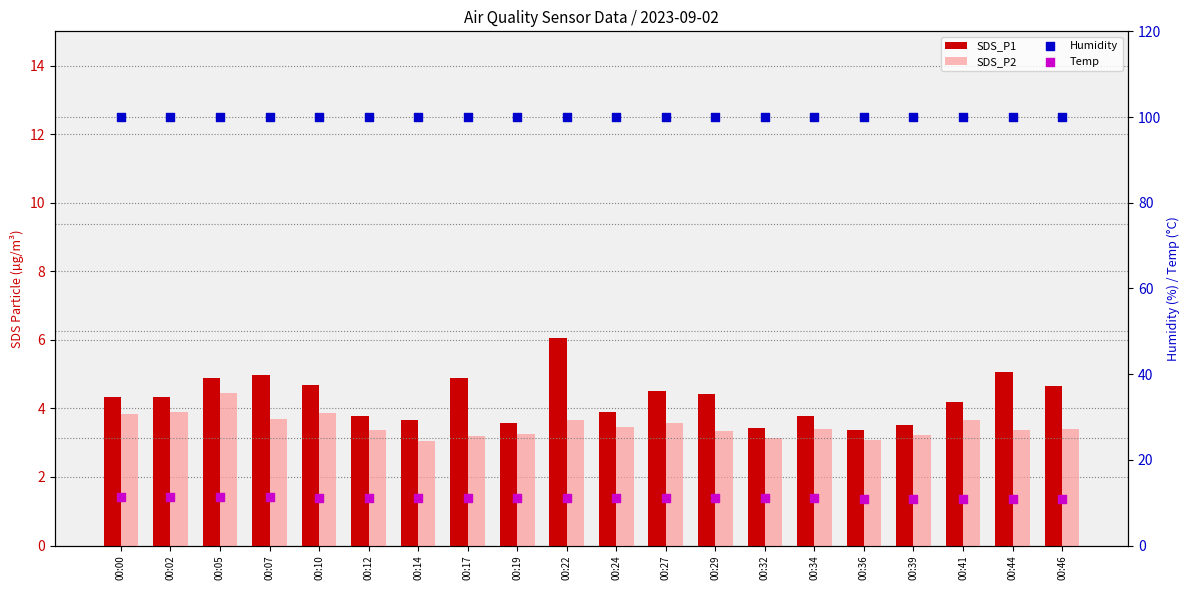

What is the total value across all series at 00:00?

119.4